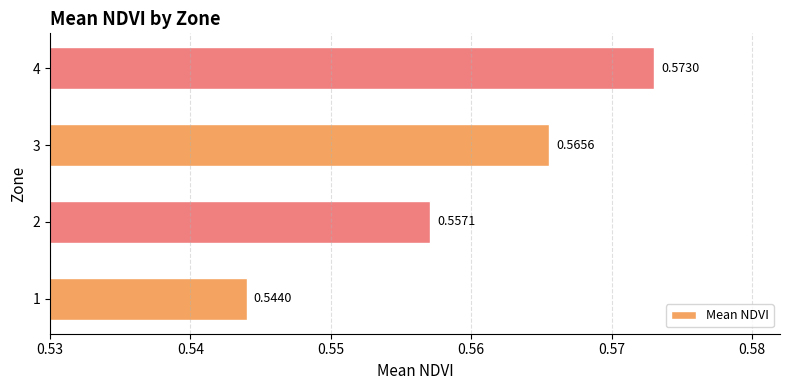

Rank the categories by value from highest to lowest.

4, 3, 2, 1